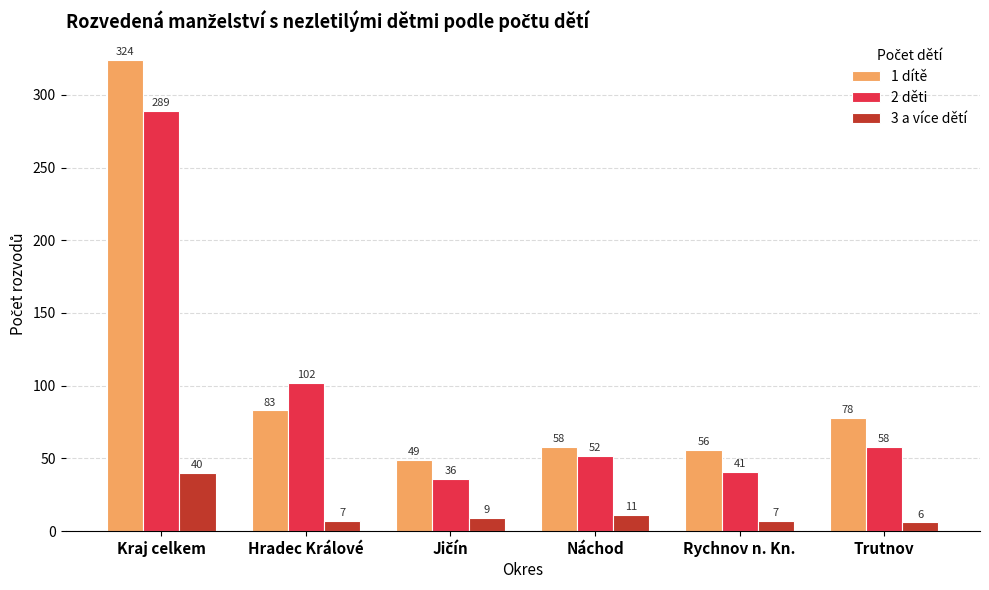

Which series changed the most between Hradec Králové and Trutnov?

2 děti